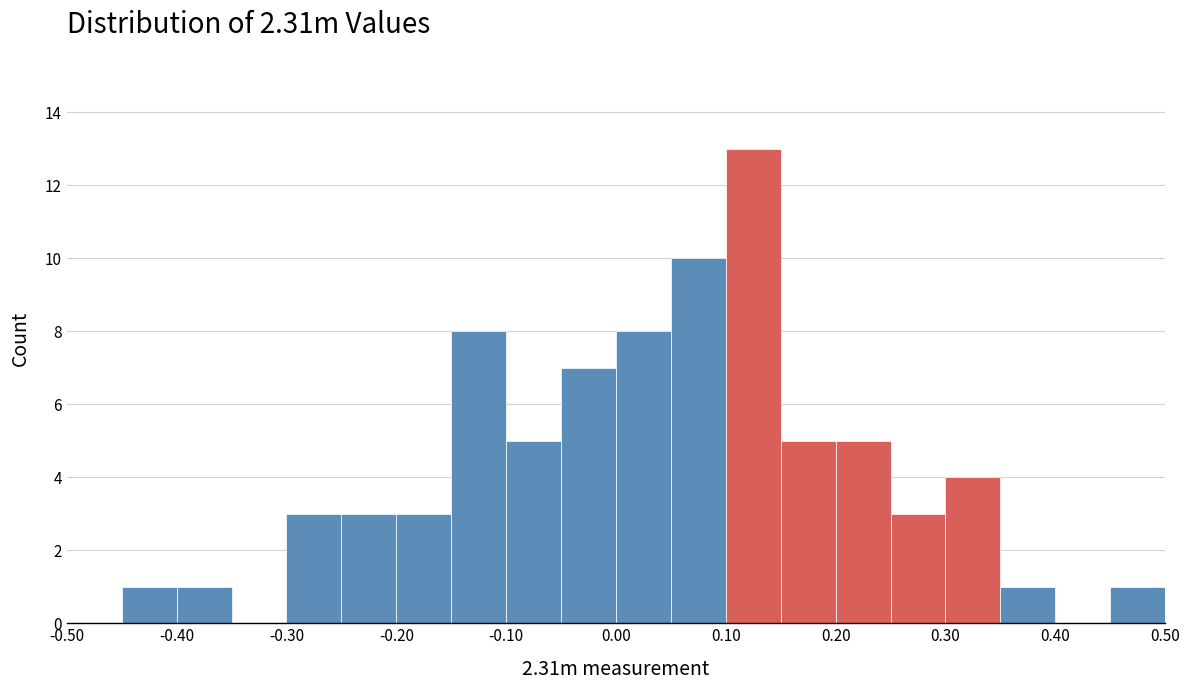

Reading left to right, transcribe this chart: for each bar, give the range it covers on the x-axis and its height. The values are not printed on the chart, so give them approximately, as read against the axis.

-0.50 to -0.45: 0
-0.45 to -0.40: 1
-0.40 to -0.35: 1
-0.35 to -0.30: 0
-0.30 to -0.25: 3
-0.25 to -0.20: 3
-0.20 to -0.15: 3
-0.15 to -0.10: 8
-0.10 to -0.05: 5
-0.05 to 0.00: 7
0.00 to 0.05: 8
0.05 to 0.10: 10
0.10 to 0.15: 13
0.15 to 0.20: 5
0.20 to 0.25: 5
0.25 to 0.30: 3
0.30 to 0.35: 4
0.35 to 0.40: 1
0.40 to 0.45: 0
0.45 to 0.50: 1